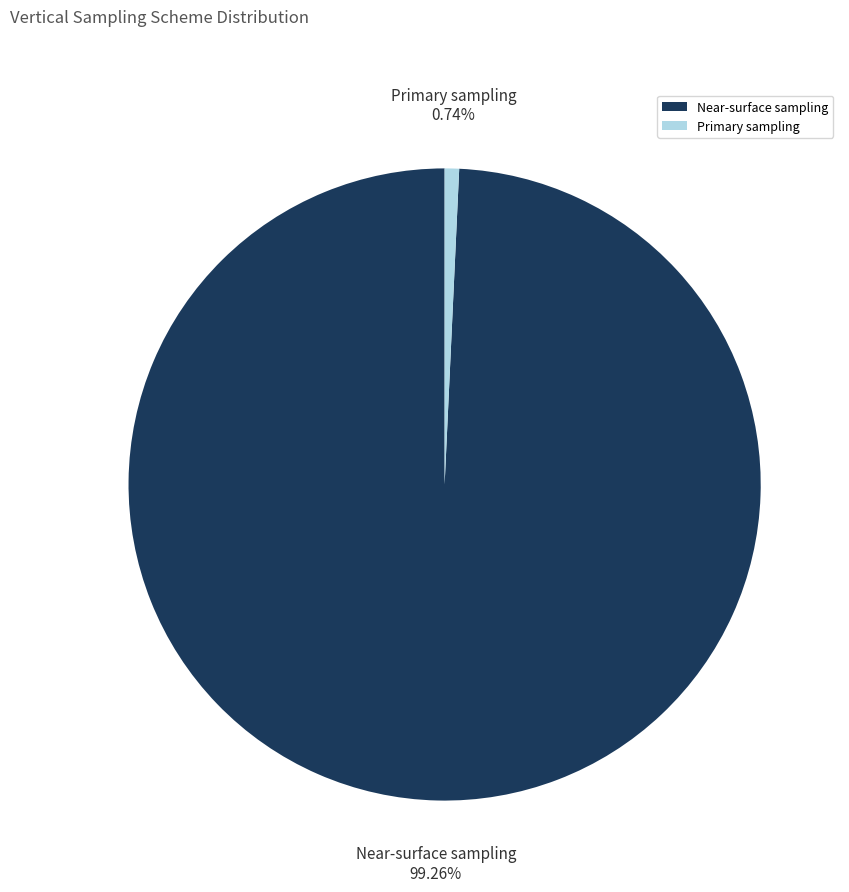

Rank the categories by value from highest to lowest.

Near-surface sampling, Primary sampling